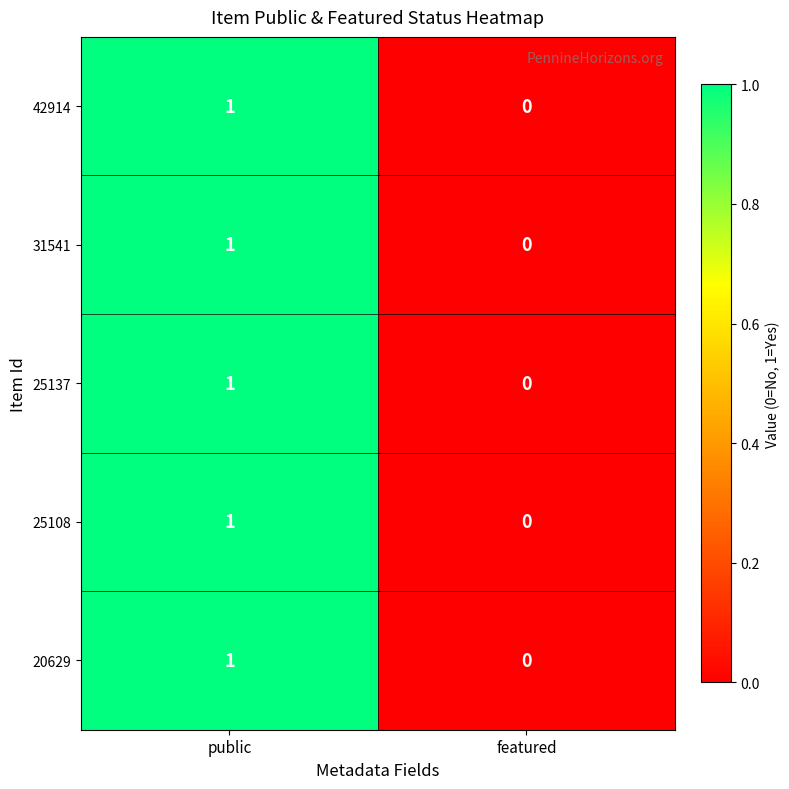

Reading right to left, what are all the values shown in this chart?

42914: 0	1
31541: 0	1
25137: 0	1
25108: 0	1
20629: 0	1